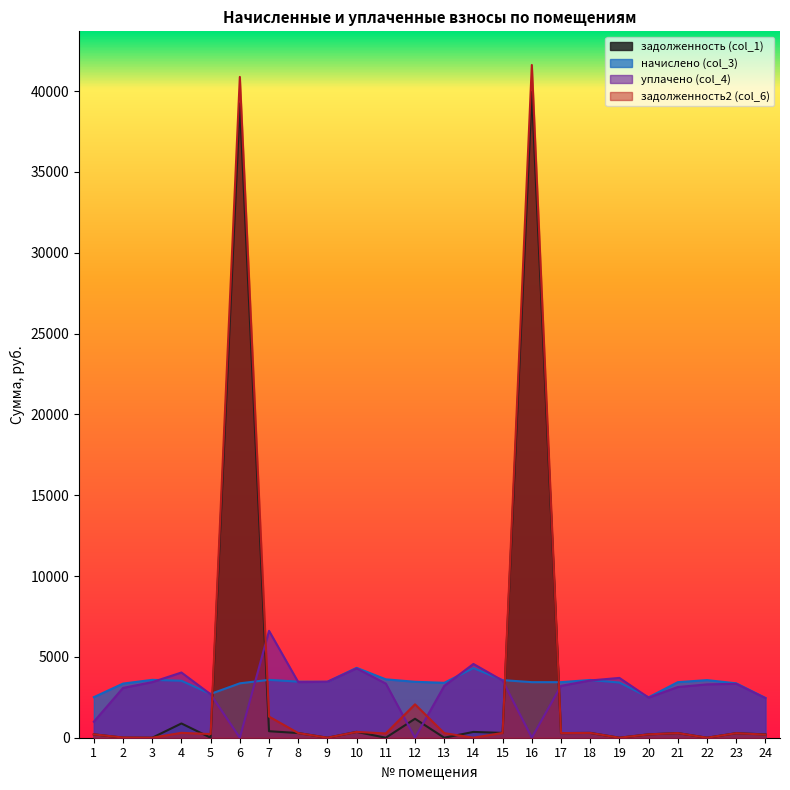

Rank the series by their average value, from lowest to highest.

уплачено (col_4), начислено (col_3), задолженность (col_1), задолженность2 (col_6)